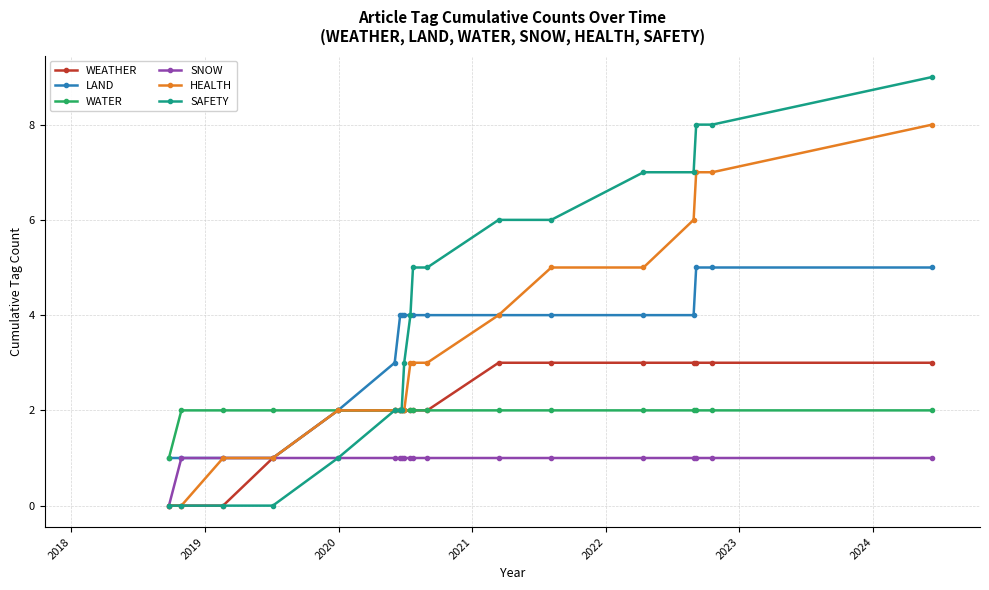

List the series in order of their peak value, lowest first.

SNOW, WATER, WEATHER, LAND, HEALTH, SAFETY